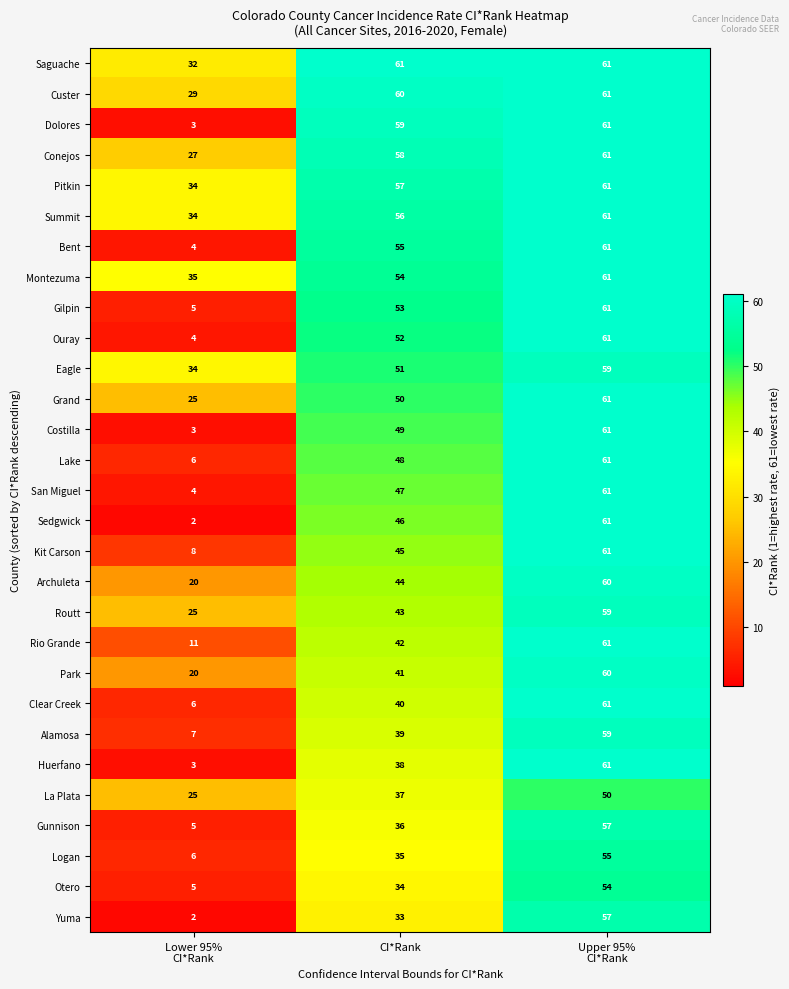

What is the approximate value of Ouray at CI*Rank, to the nearest 10?

50